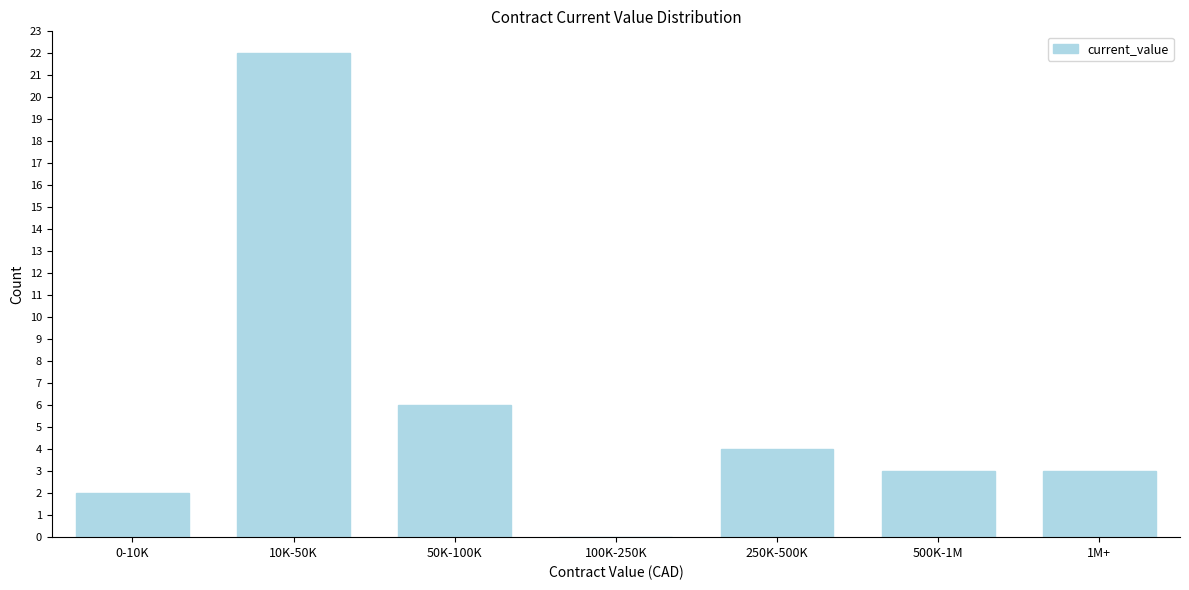

Reading left to right, what are all the values shown in this chart?

0-10K=2	10K-50K=22	50K-100K=6	100K-250K=0	250K-500K=4	500K-1M=3	1M+=3